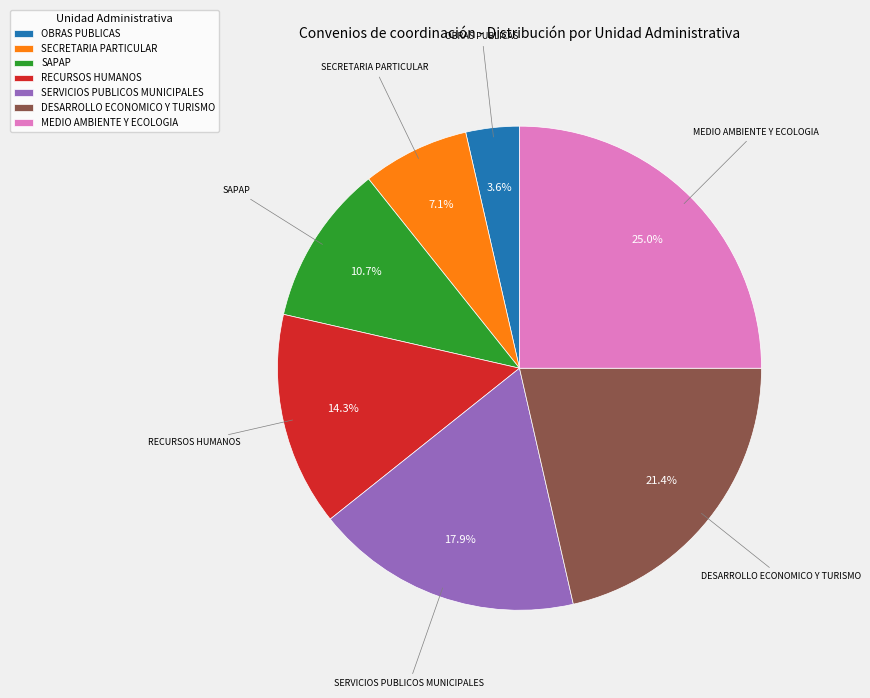

Which slice is the smallest?

OBRAS PUBLICAS